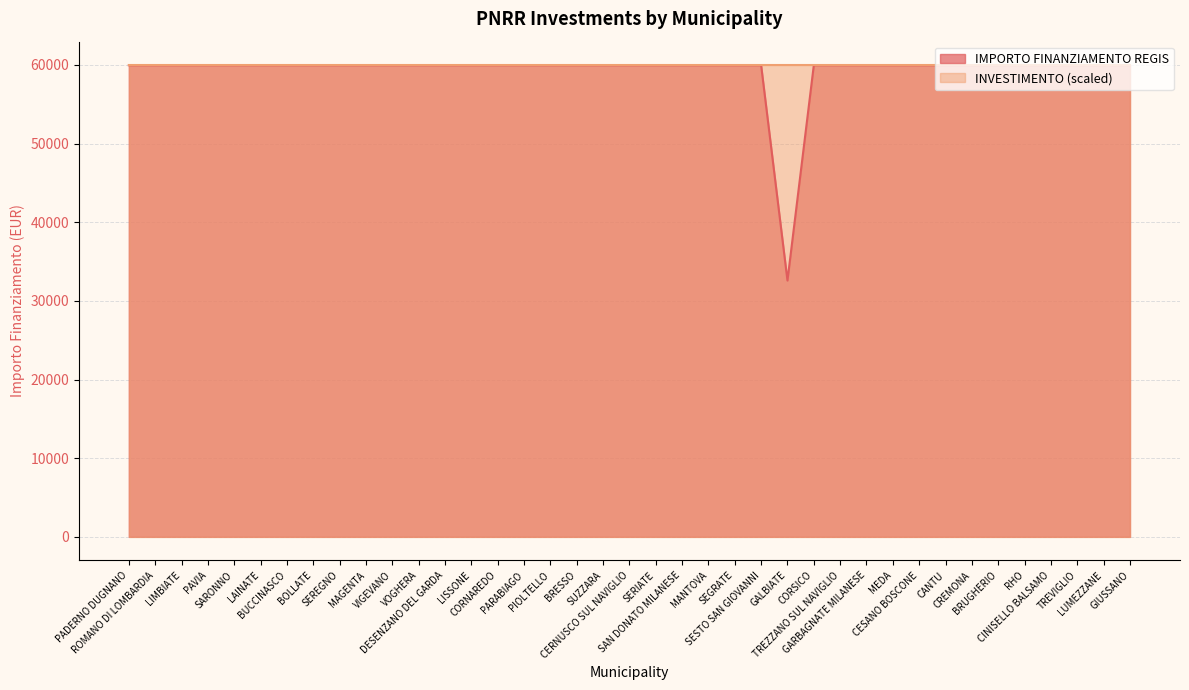

Which has a higher value, GIUSSANO or SERIATE?

GIUSSANO